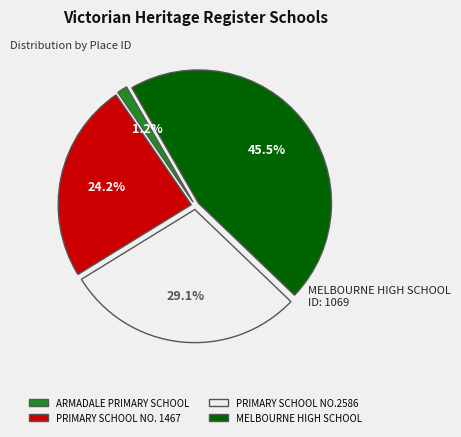

To the nearest percent, what is the combined percentage of PRIMARY SCHOOL NO.2586 and ARMADALE PRIMARY SCHOOL?

30%